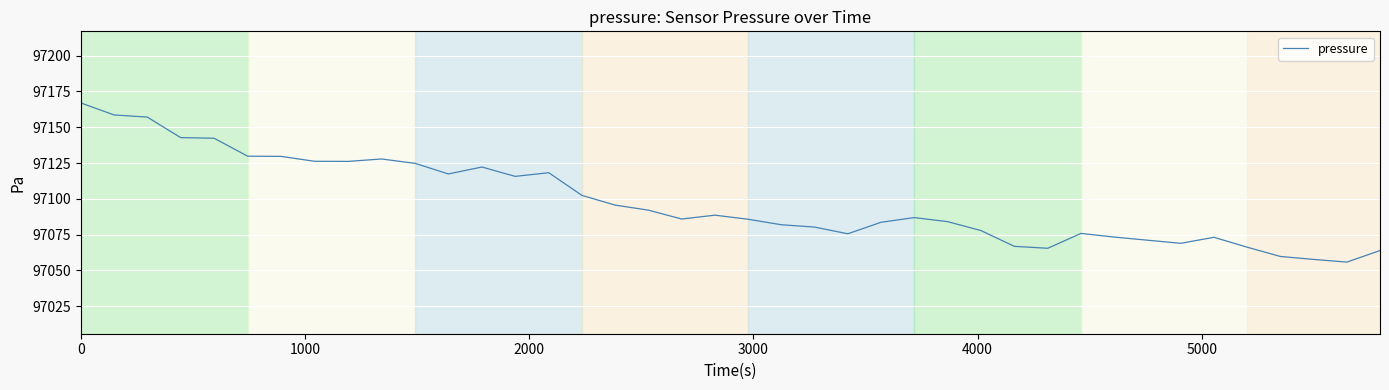

What is the difference between the maximum and minimum values?

111.1